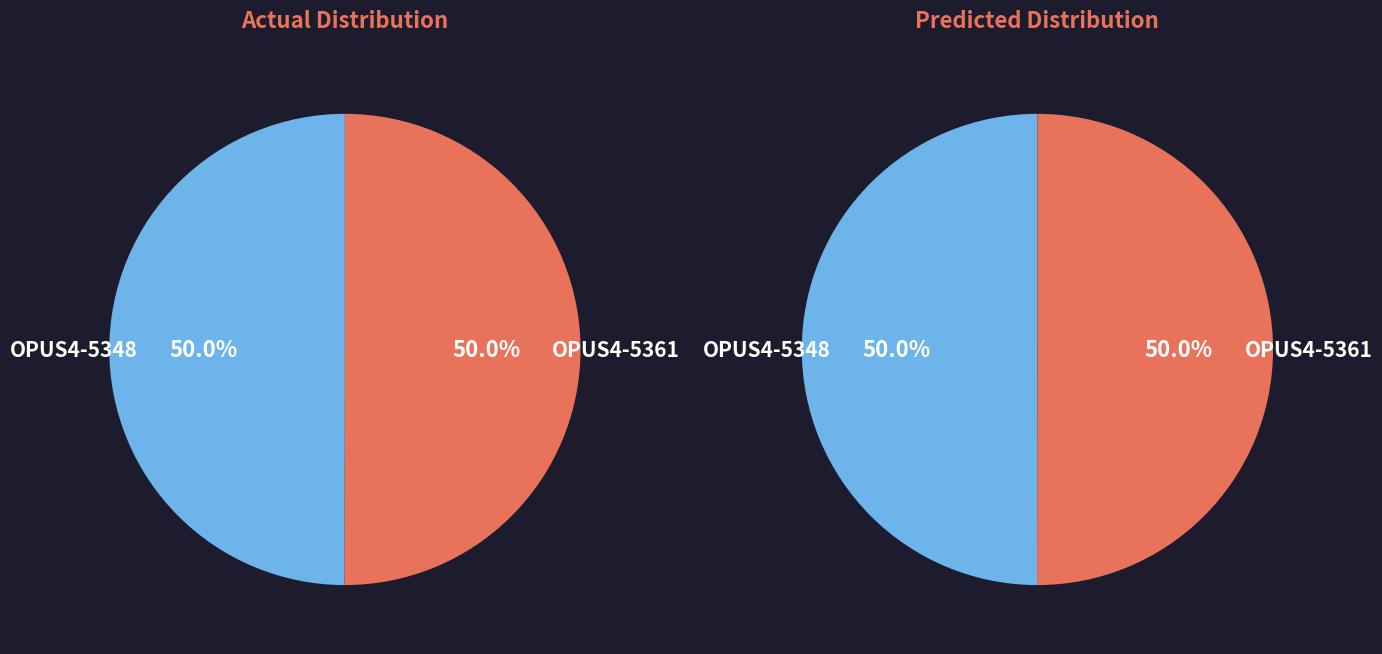

What percentage do OPUS4-5361 and OPUS4-5348 together represent?

100.0%